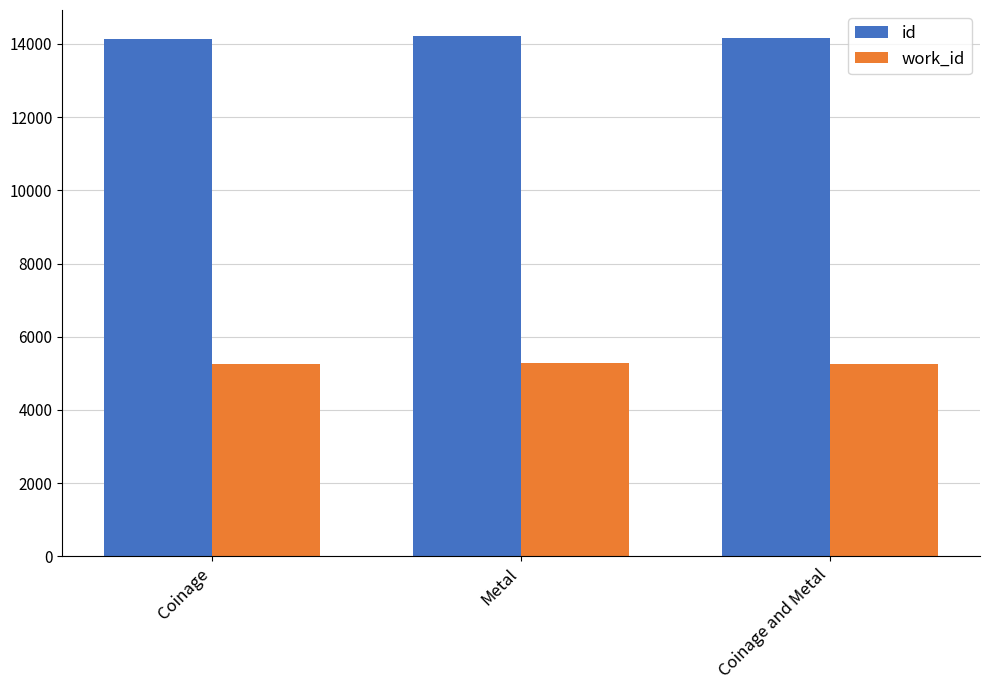

What position from the right is Coinage and Metal?

1